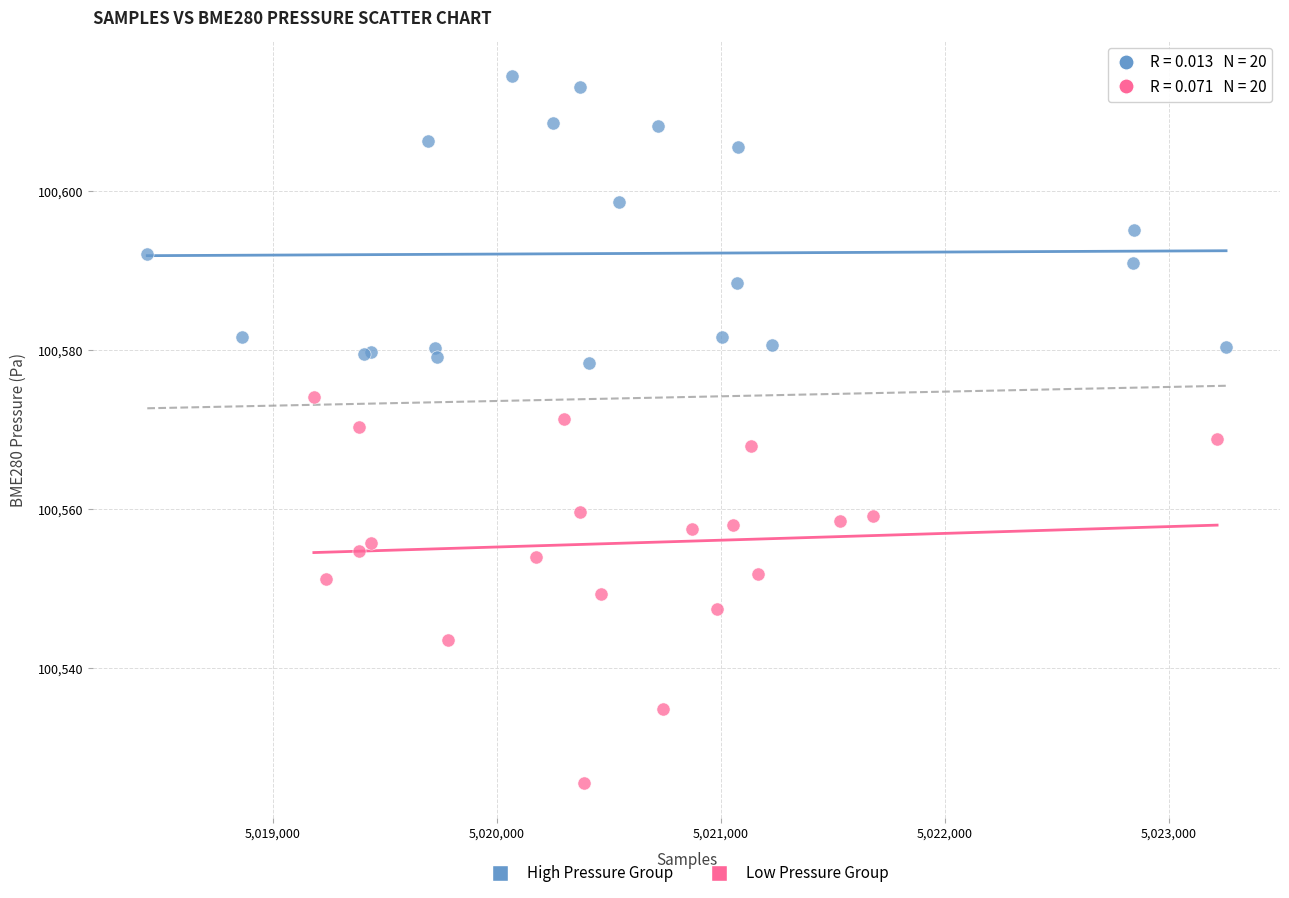

Which series reaches the minimum Y coordinate?

Low Pressure Group